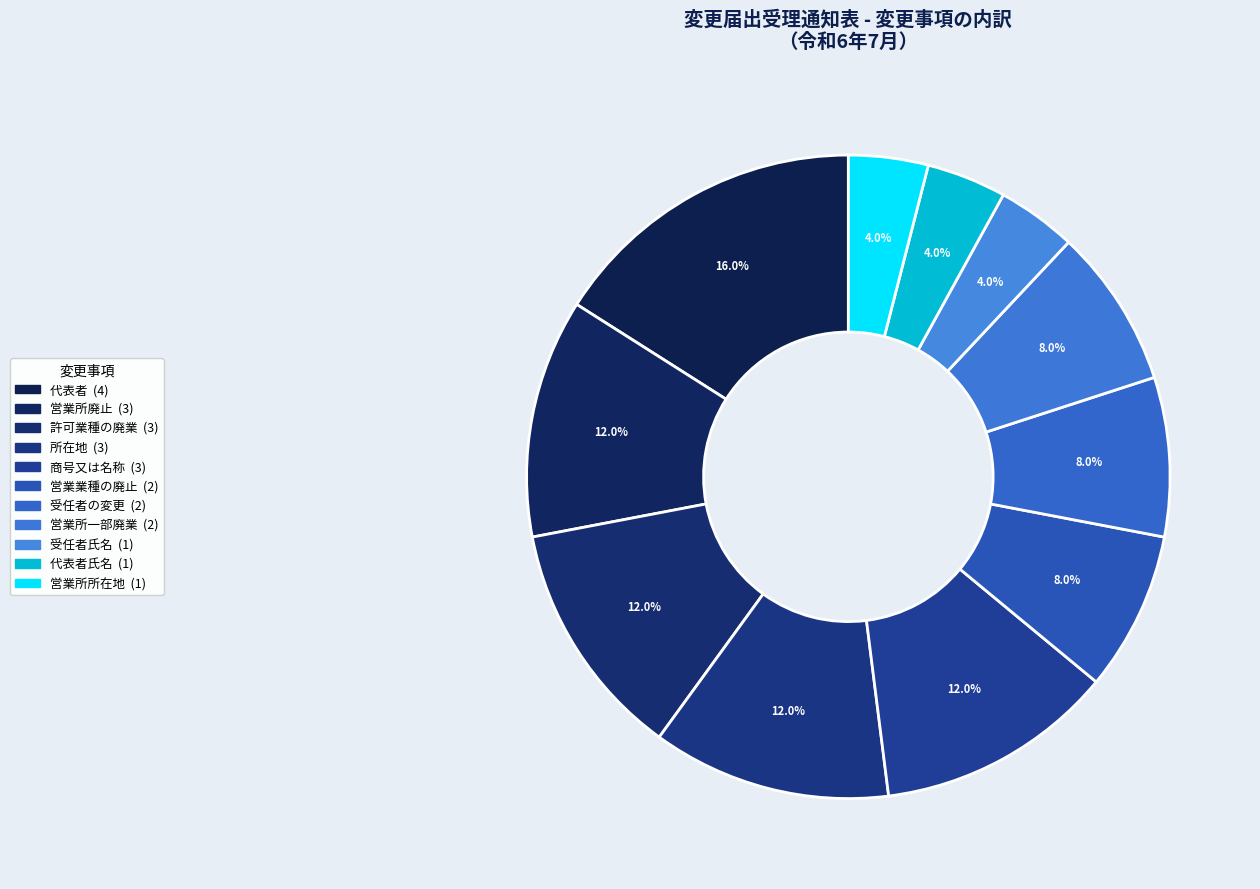

How many slices are in this pie chart?

11